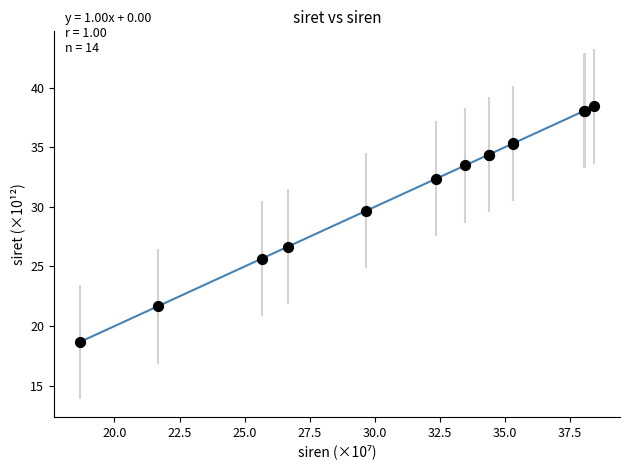

What Y value in the scatter plot is closest to 28?

26.7